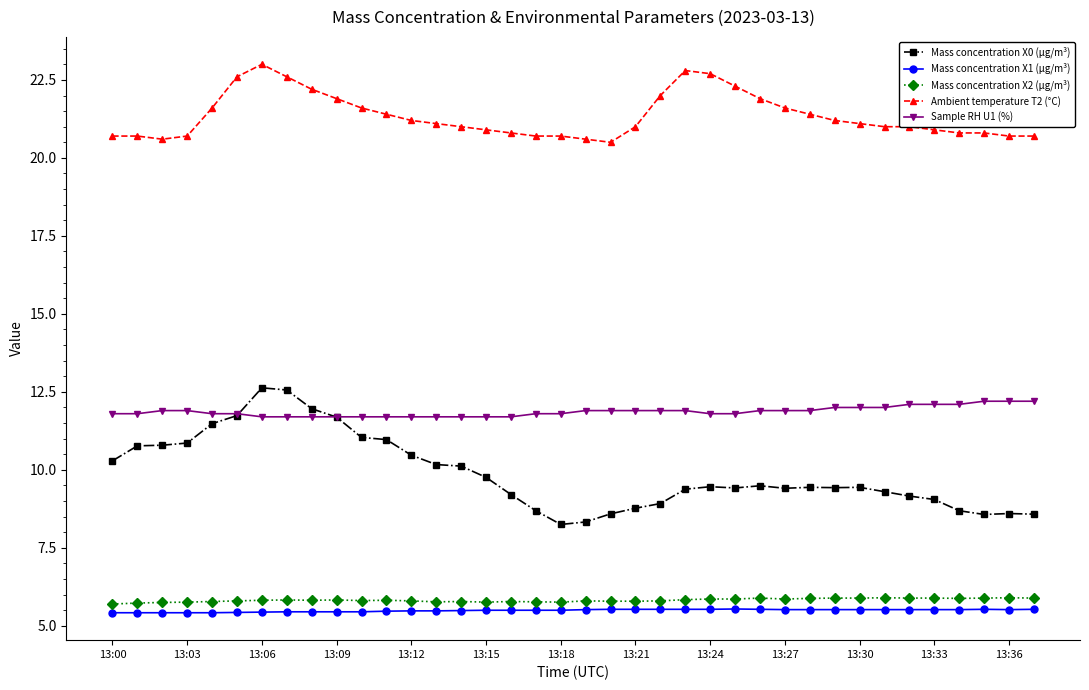

At how many categories does at least one series exceed 20?

38